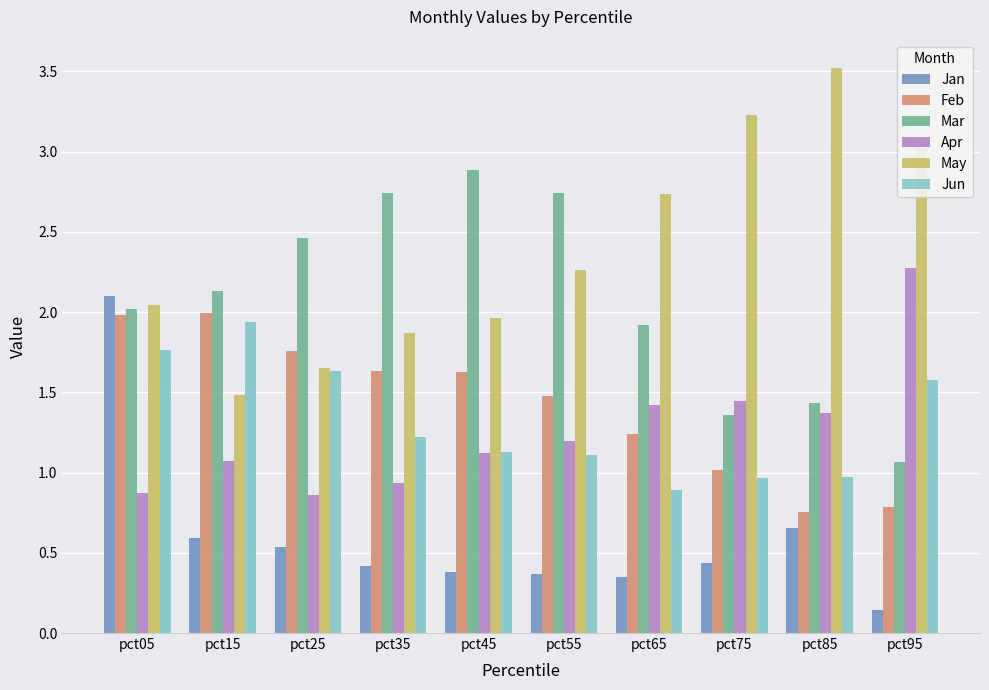

The value of Jun at pct25 is 1.6. True or false?

True